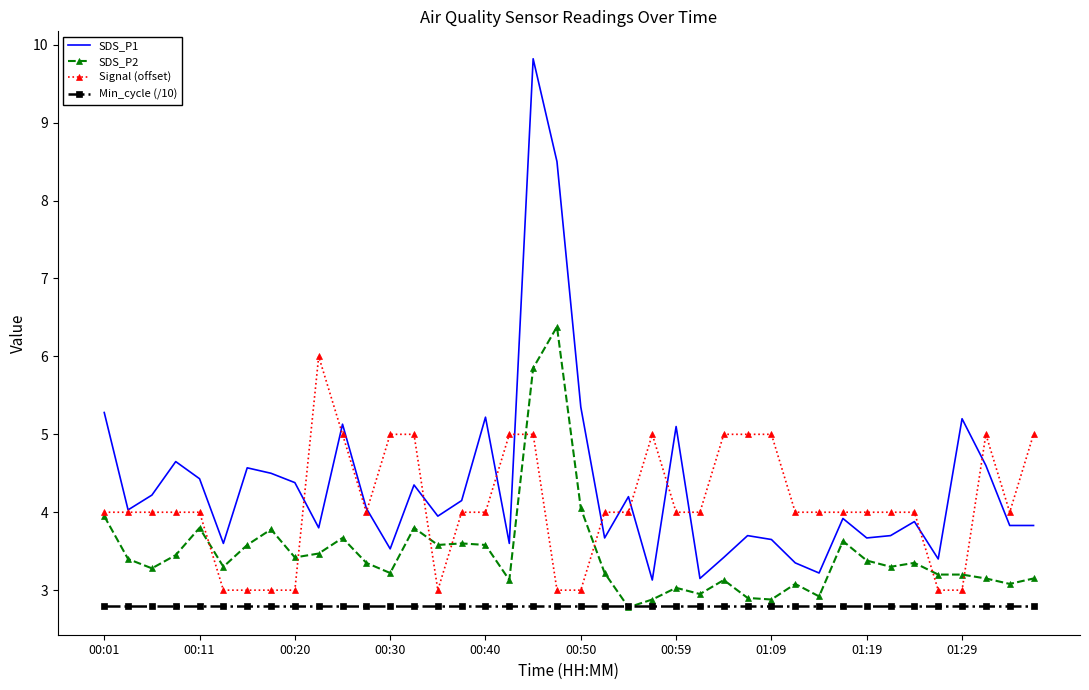

True or false: SDS_P1 and Min_cycle (/10) cross at least once.

False